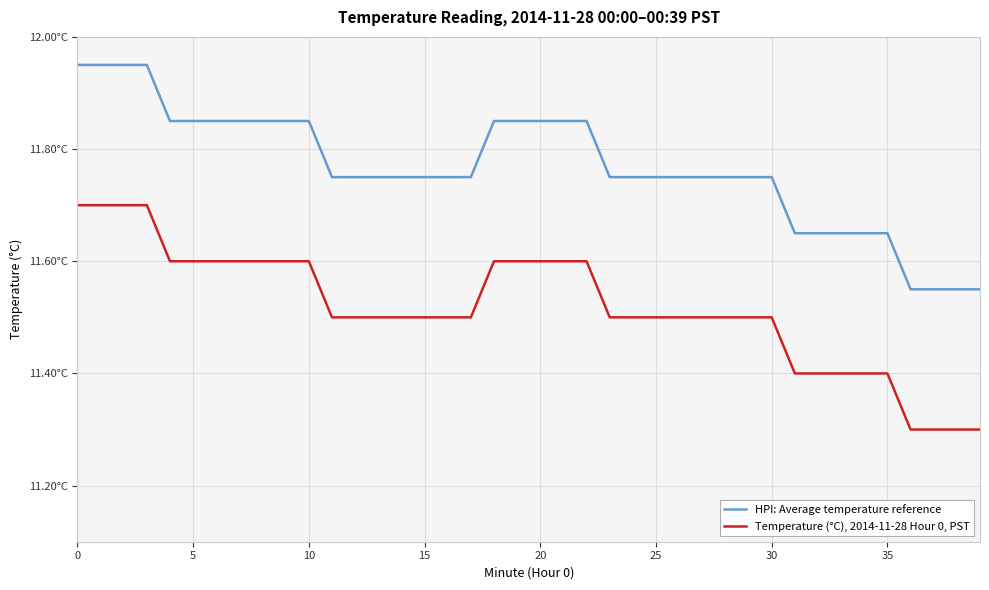

At which label is HPI: Average temperature reference closest to 11?

36